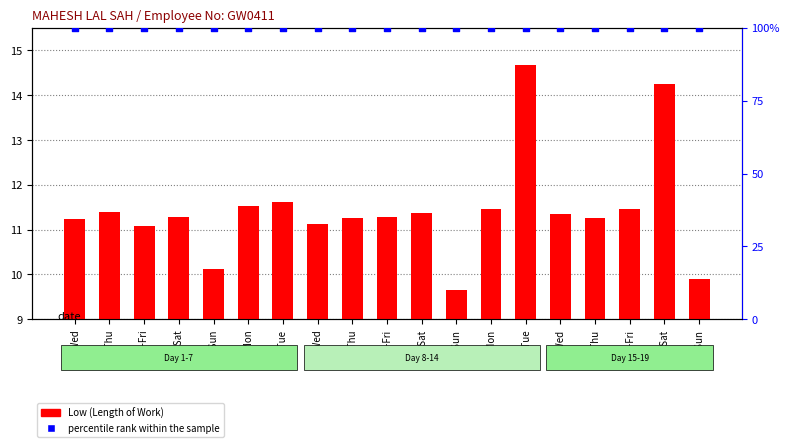

What are all the series names shown in the legend?

Low (Length of Work), percentile rank within the sample